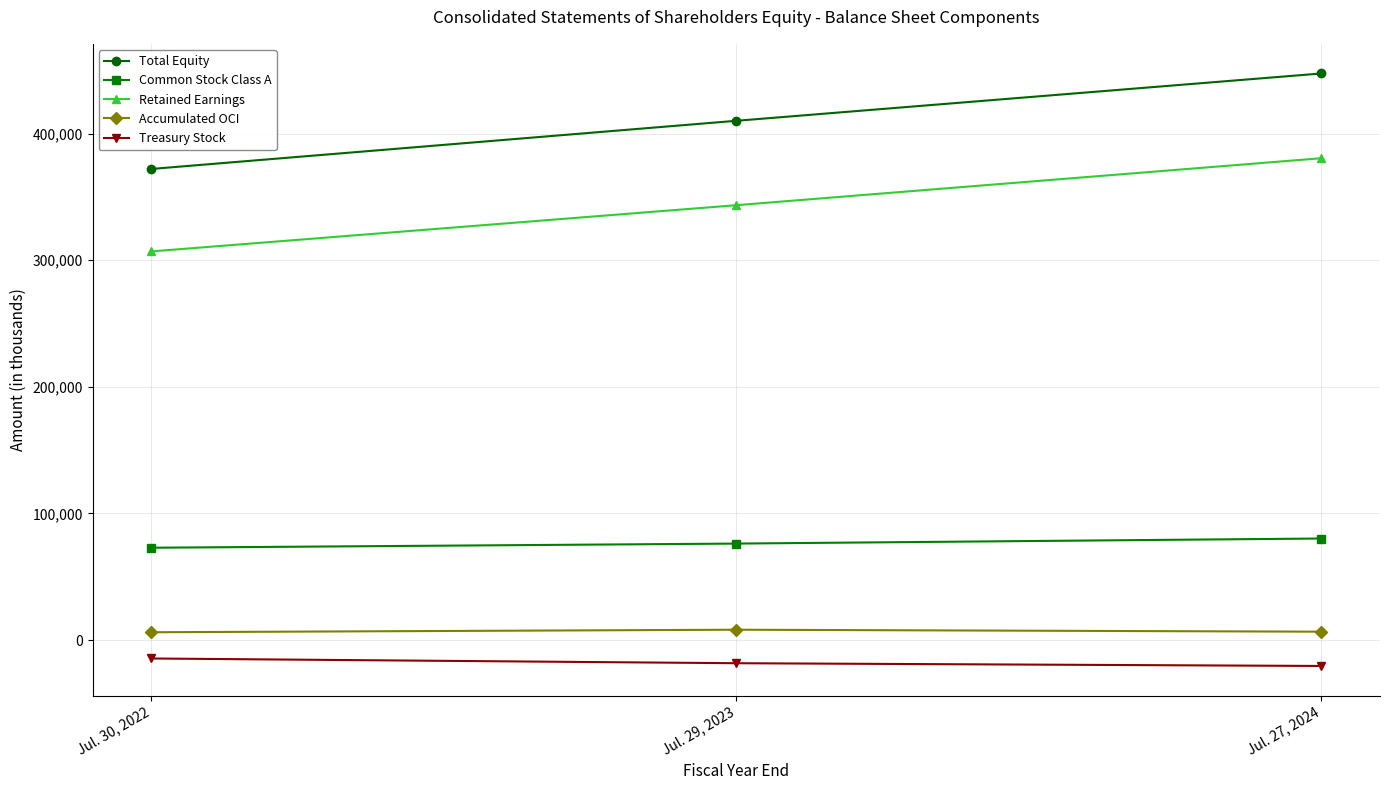

What is the average value of the Common Stock Class A series?

76419